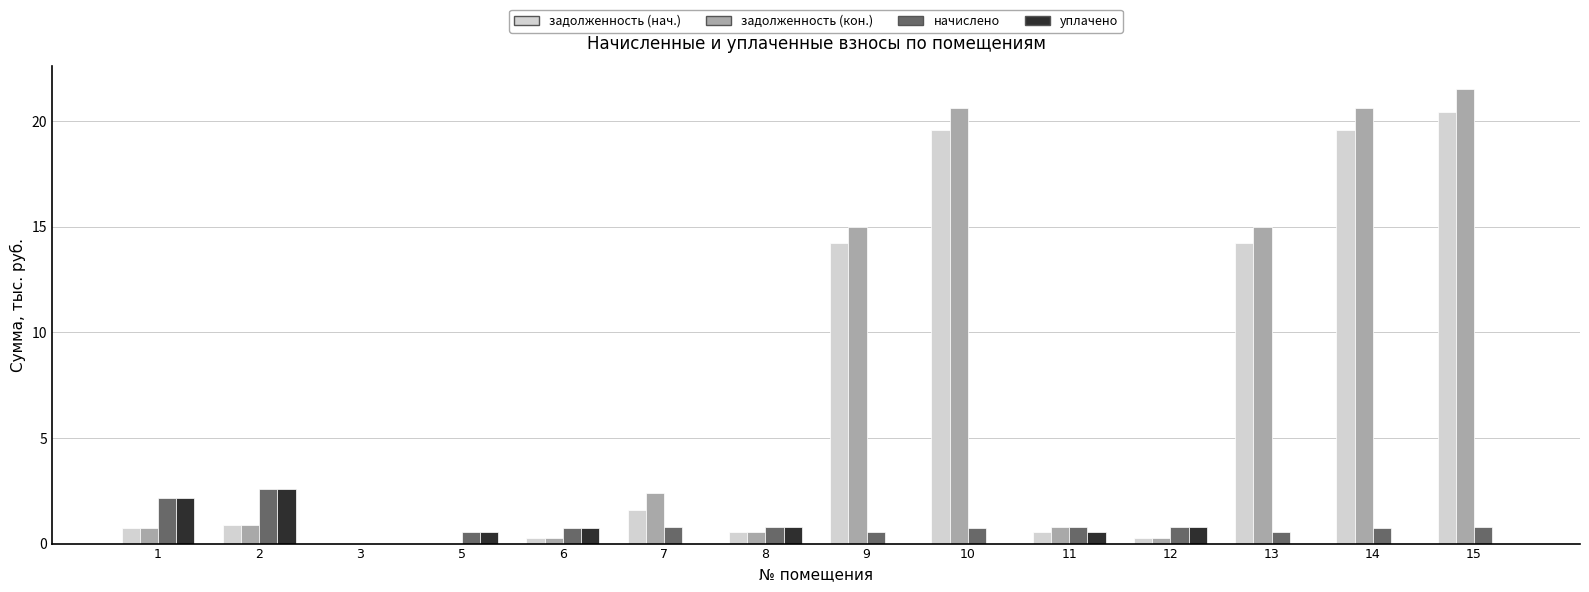

Which category has the highest value in the задолженность (кон.) series?

15